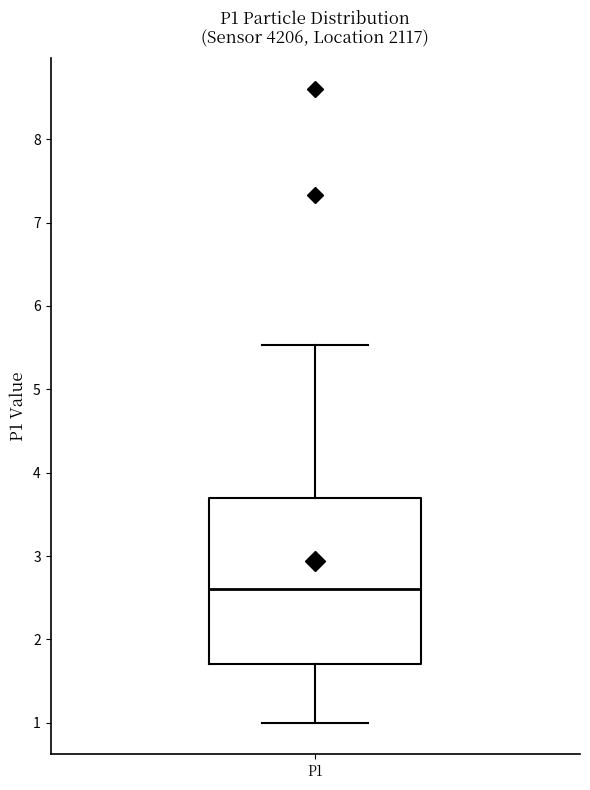

Transcribe this box plot: give where the median line is, the range the box spans, and where the two whiskers end, as read against the y-axis. The values are not printed on the chart, so give them approximately, as read against the axis.

median 2.6, box 1.7 to 3.7, whiskers 1.0 to 5.5